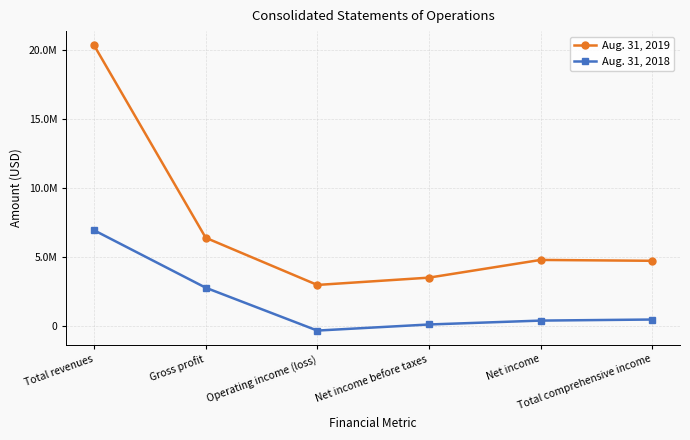

At which label does Aug. 31, 2018 reach its peak?

Total revenues